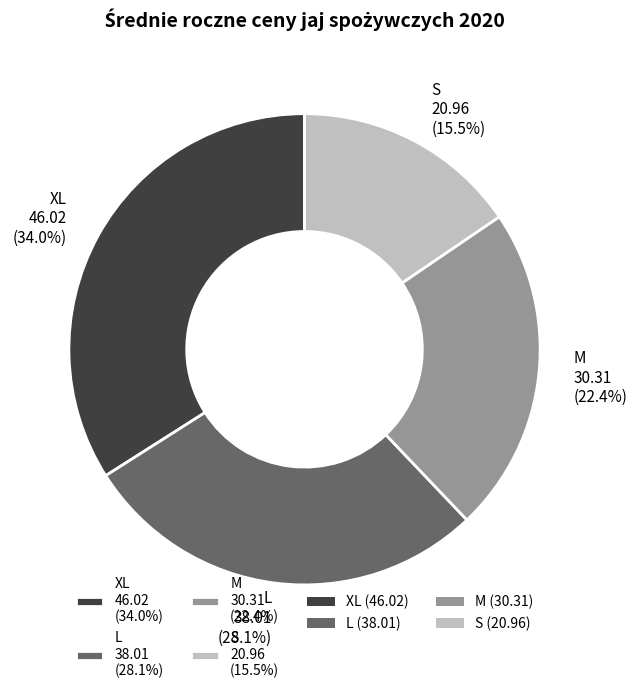

True or false: L accounts for 15% of the total.

False